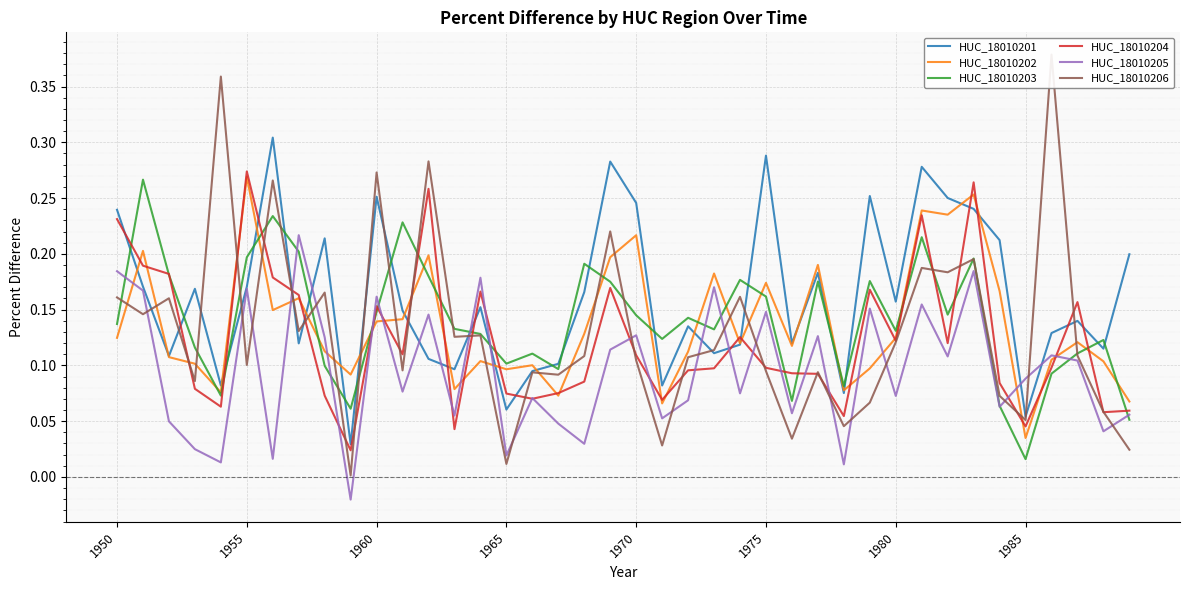

Which series ends up on top after the final intersection of HUC_18010201 and HUC_18010204?

HUC_18010201